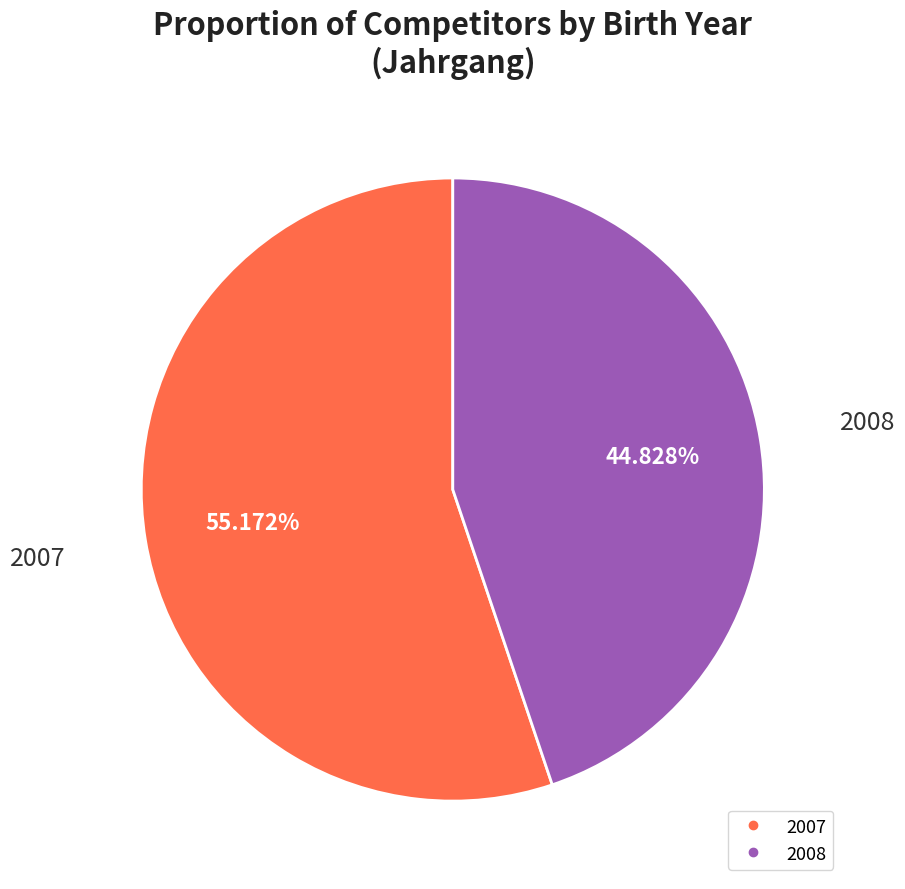

Is there any slice that represents more than half of the pie?

Yes